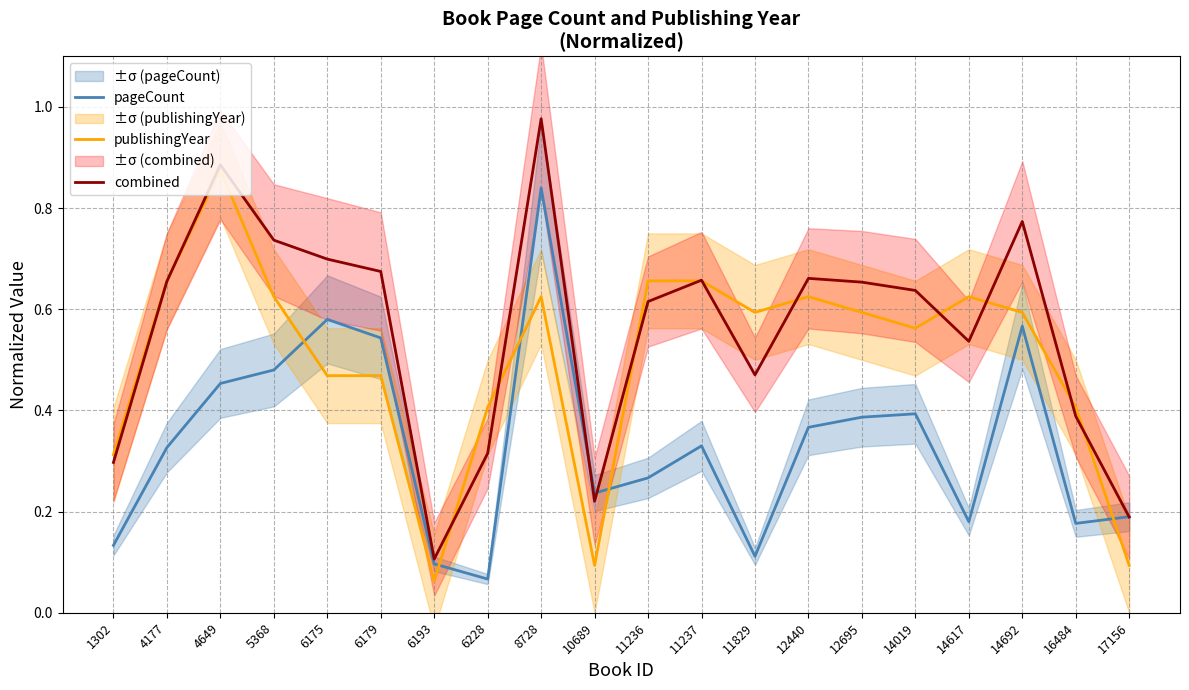

List the series in order of their overall mean, highest first.

combined, publishingYear, pageCount